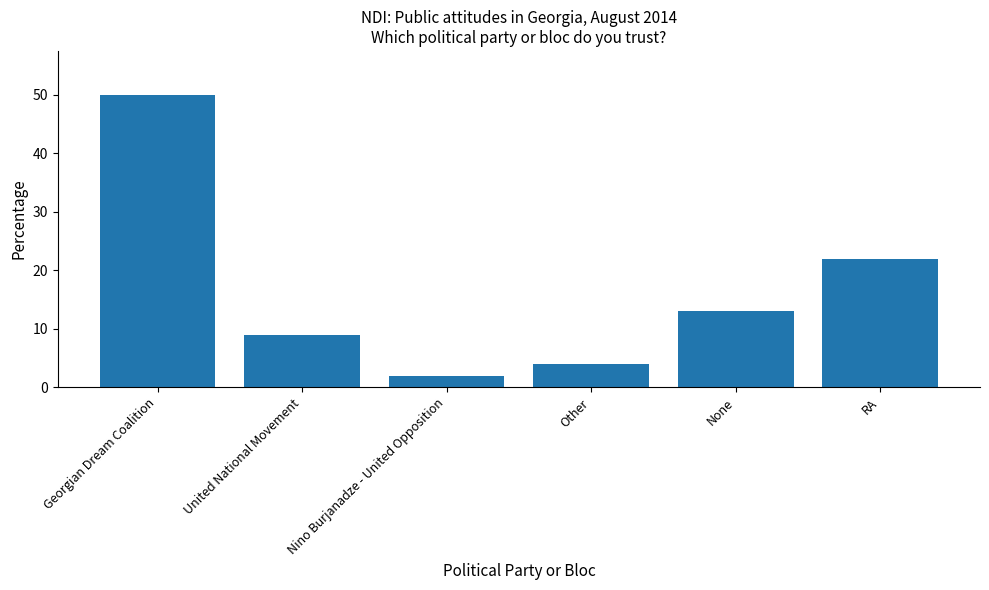

True or false: the data shows 9 at United National Movement.

True